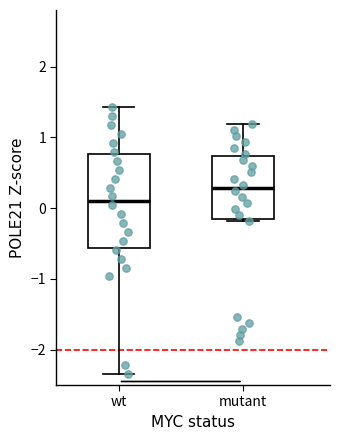

Reading left to right, read every box against the y-axis: the position of its median line, the range the box covers, and the ends of its whiskers. The values are not printed on the chart, so give them approximately, as read against the axis.

wt: median 0.1, box -0.6 to 0.8, whiskers -2.3 to 1.4
mutant: median 0.3, box -0.2 to 0.7, whiskers -0.2 to 1.2